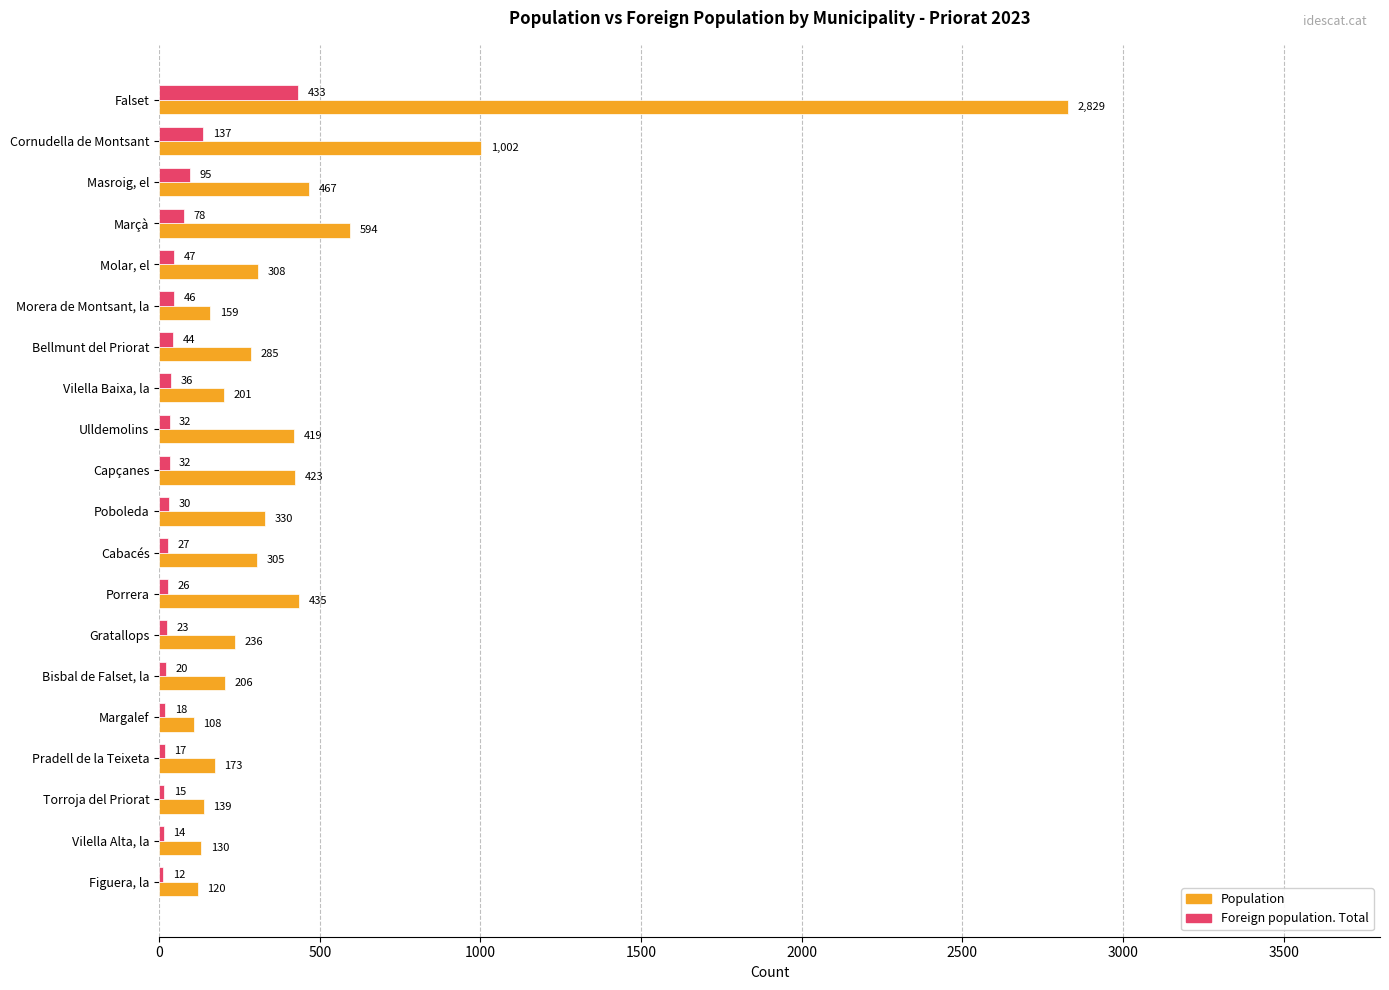

The Population series shows 330 at Poboleda. True or false?

True